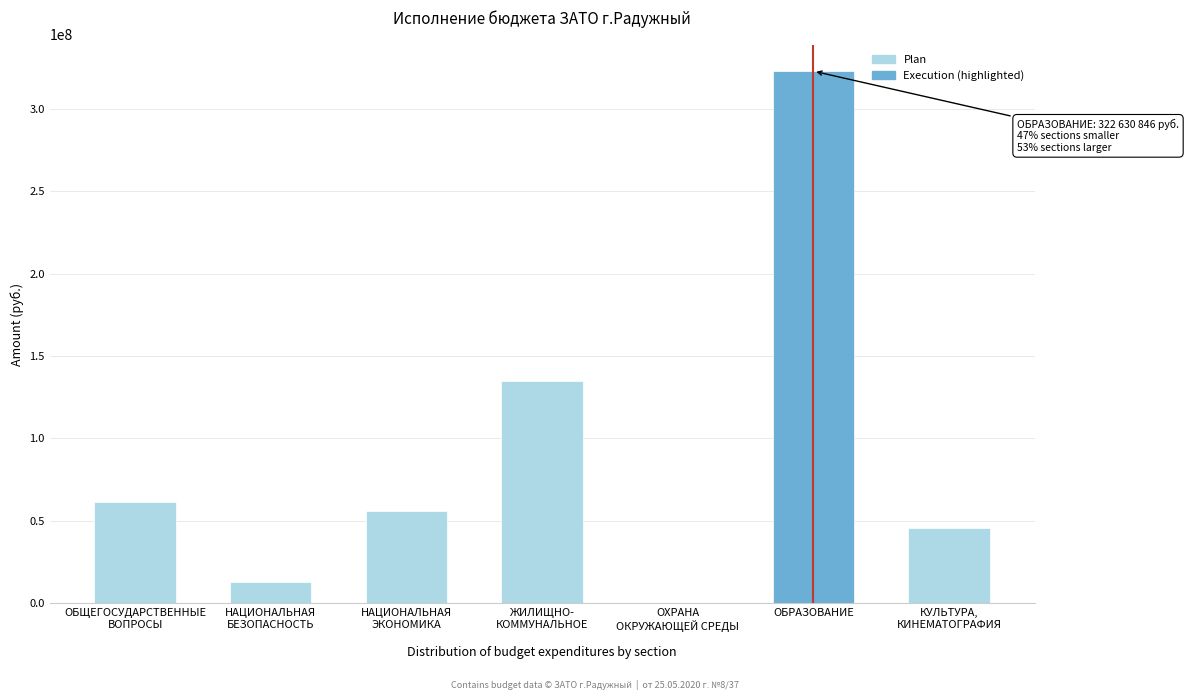

What is the sum of all values?

634176819.4